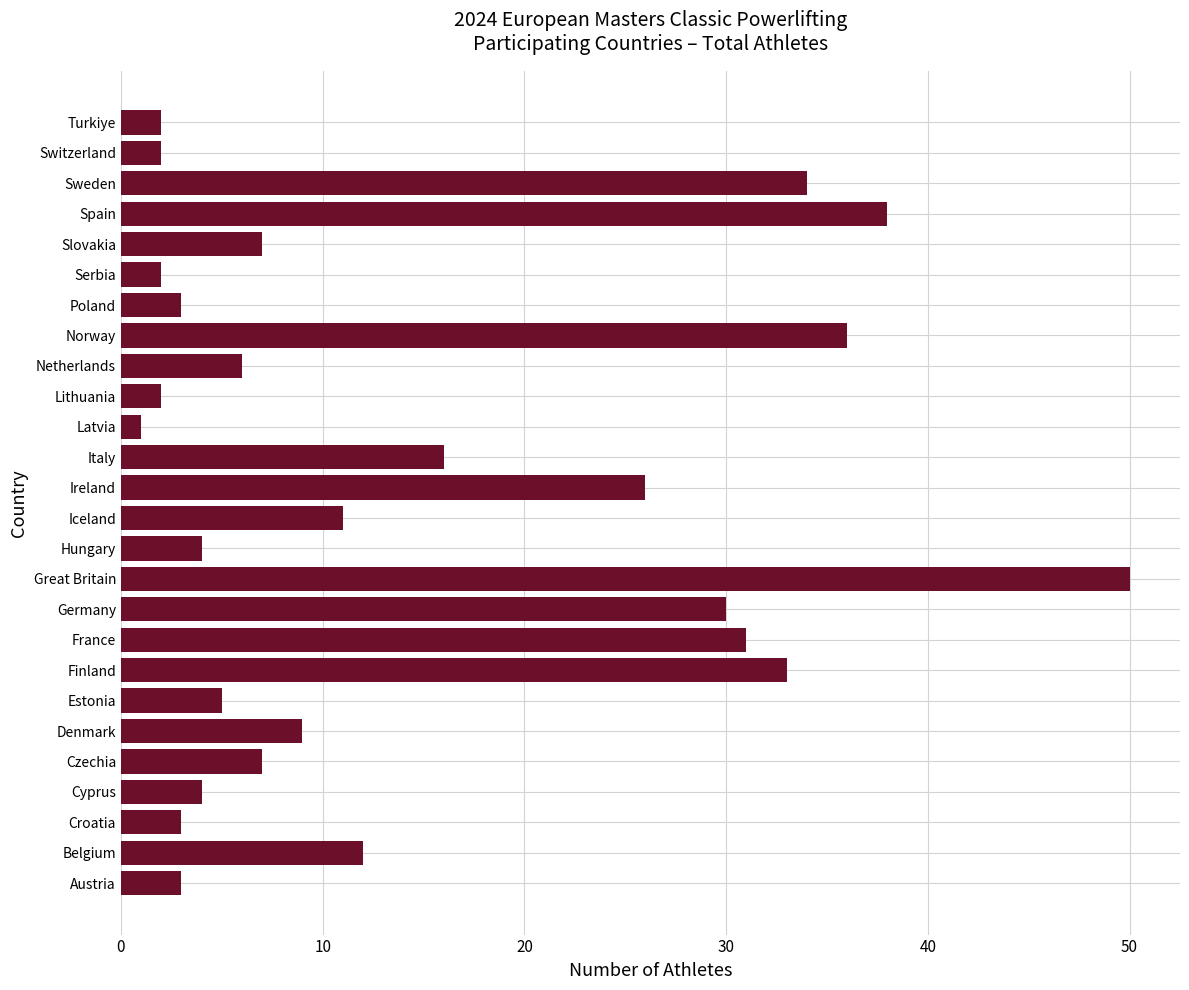

Is it true that the value at Finland is 12?

False